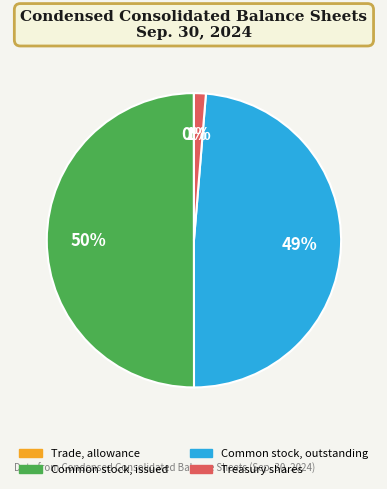

To the nearest percent, what is the difference between the largest and smallest slice percentages?

50%